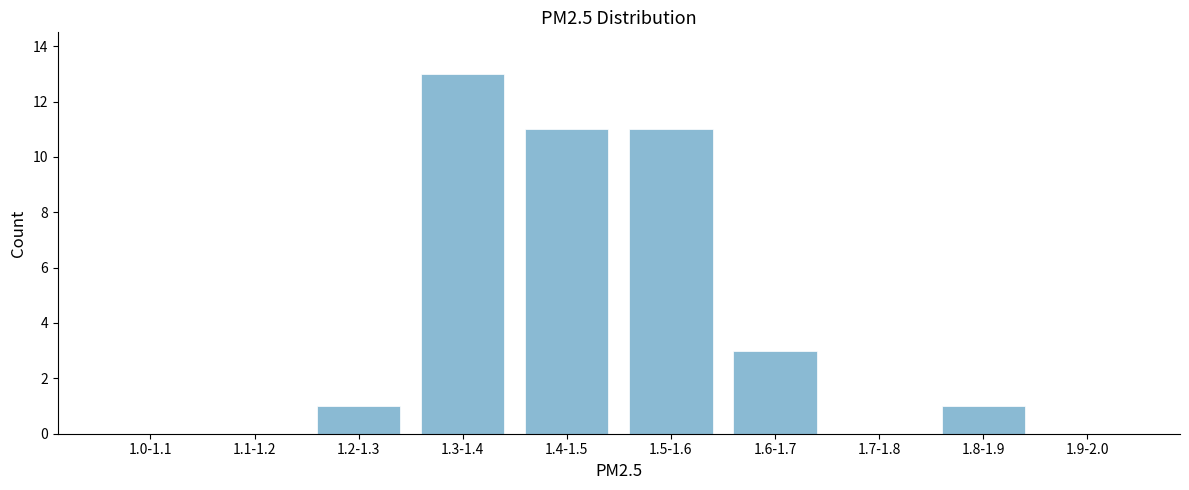

Reading left to right, extract all data points from this chart.

1.0-1.1=0	1.1-1.2=0	1.2-1.3=1	1.3-1.4=13	1.4-1.5=11	1.5-1.6=11	1.6-1.7=3	1.7-1.8=0	1.8-1.9=1	1.9-2.0=0